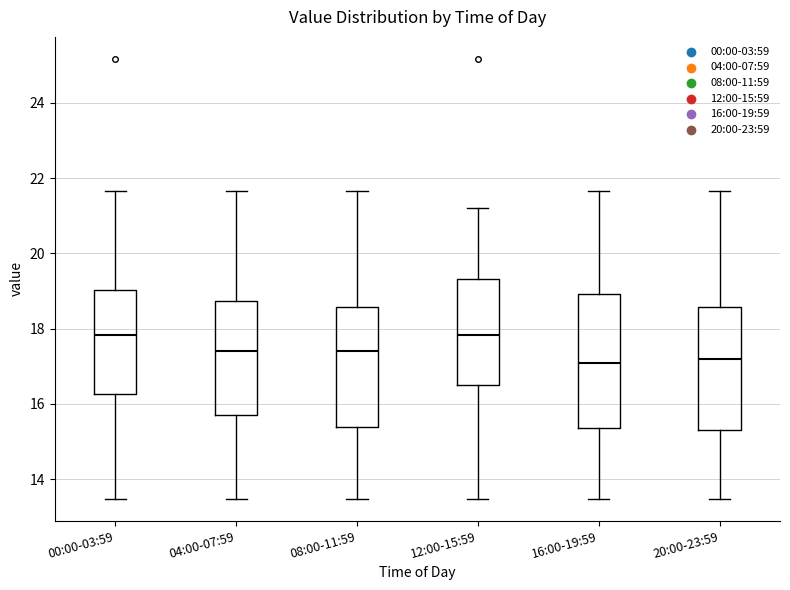

Which box is the tallest, from its lower edge to its upper edge?

16:00-19:59